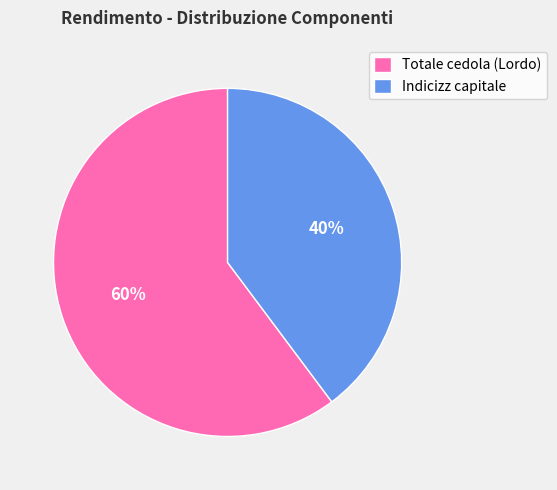

Do Totale cedola (Lordo) and Indicizz capitale together represent more than half of the pie?

Yes